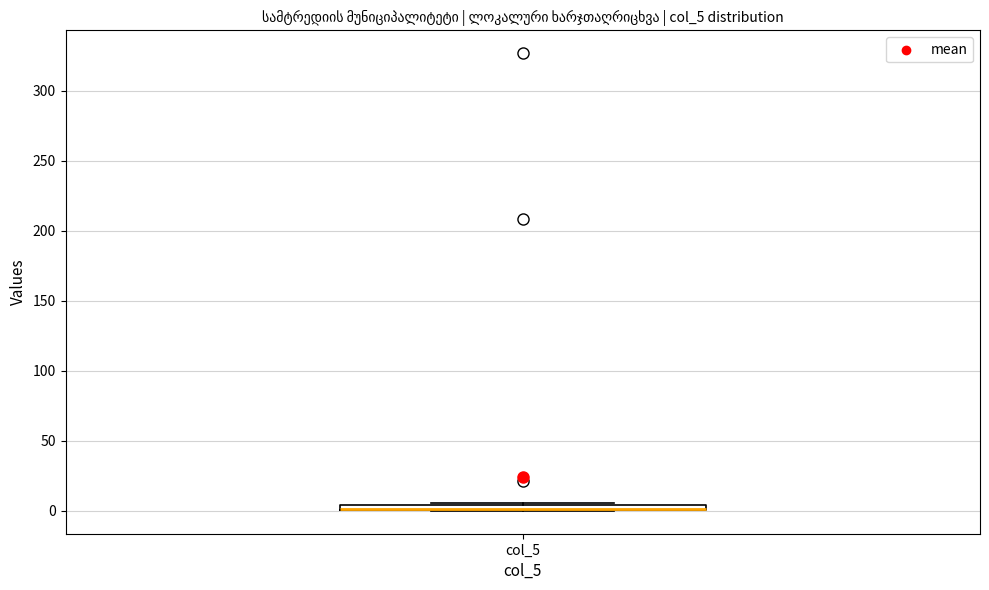

Where is the upper edge of the box for col_5 on the y-axis? The values are not printed on the chart, so give them approximately, as read against the axis.

5